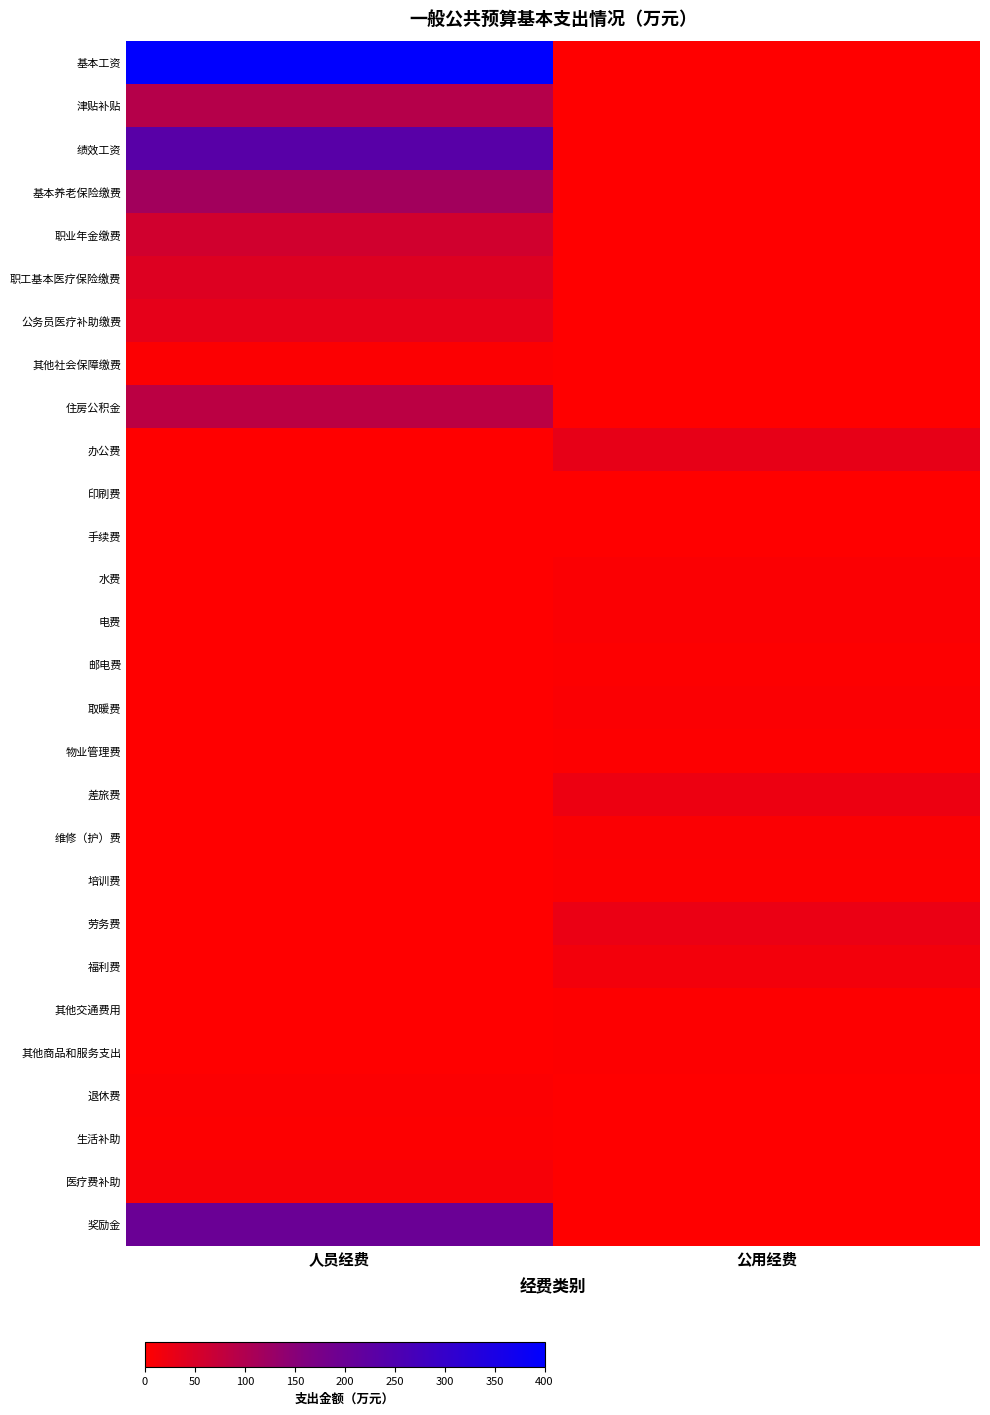

Which series changed the most between 人员经费 and 公用经费?

基本工资